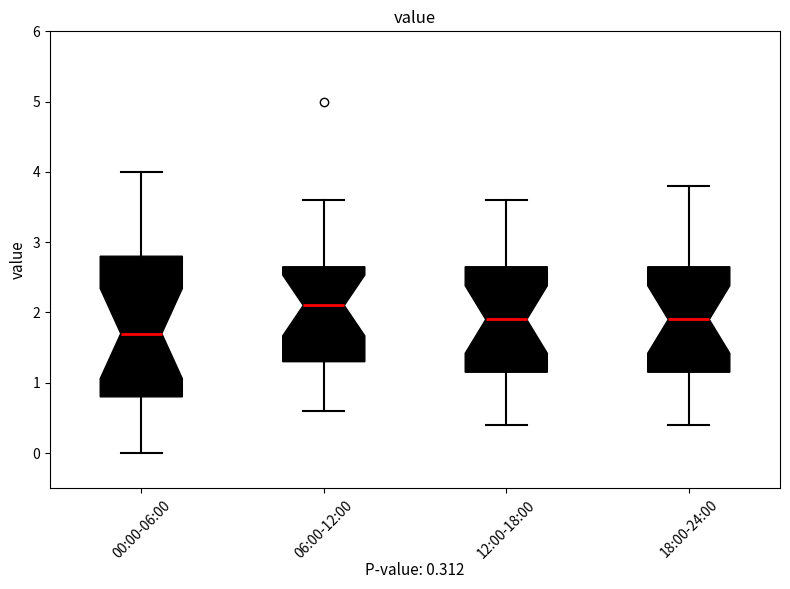

Which box's median line is the lowest?

00:00-06:00